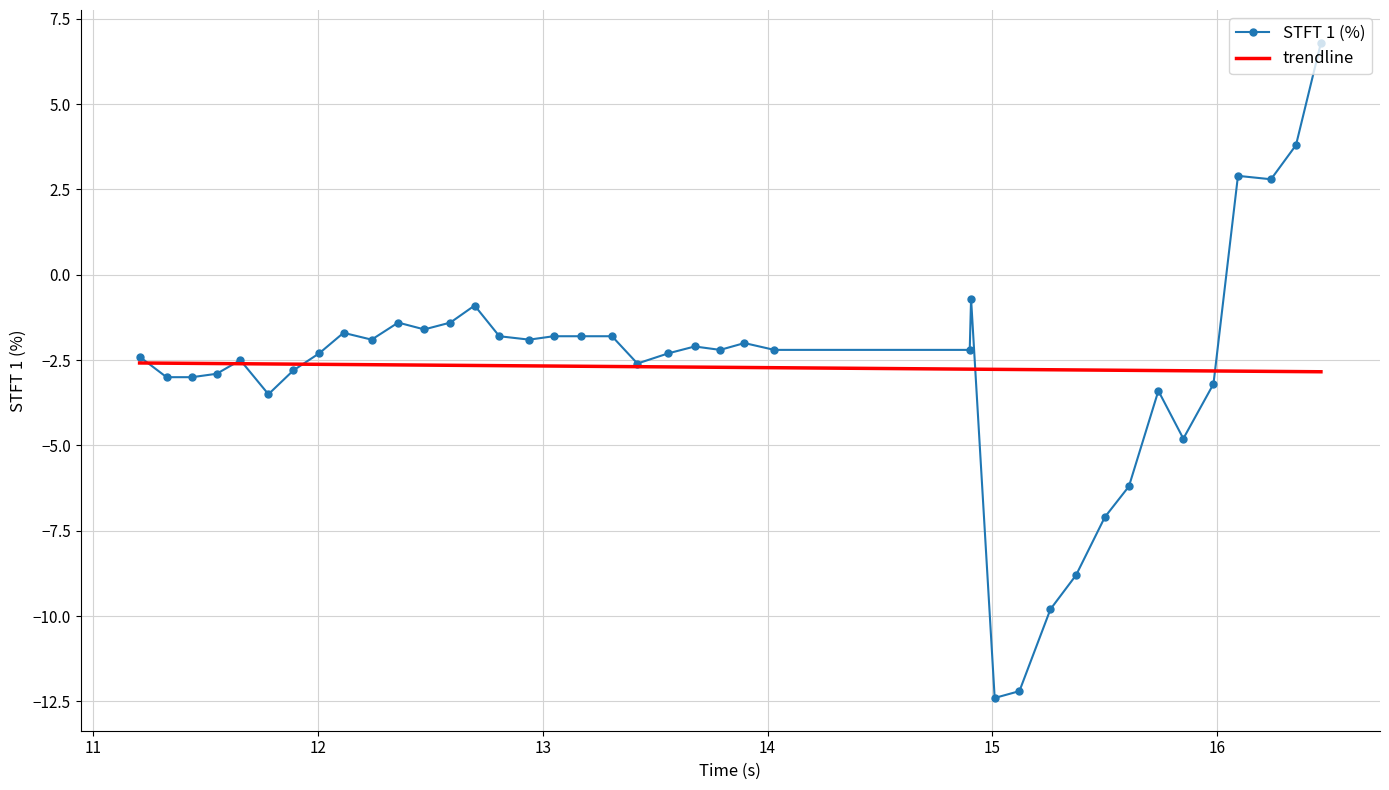

After their last crossing, which series has the higher values: trendline or STFT 1 (%)?

STFT 1 (%)